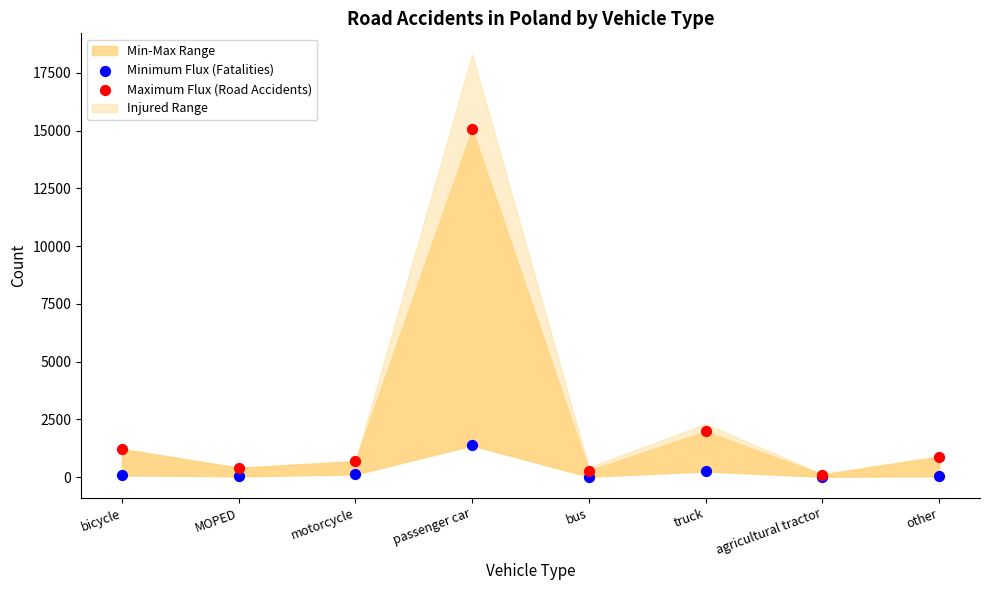

Which series has the largest Y range (max minus min)?

Maximum Flux (Road Accidents)